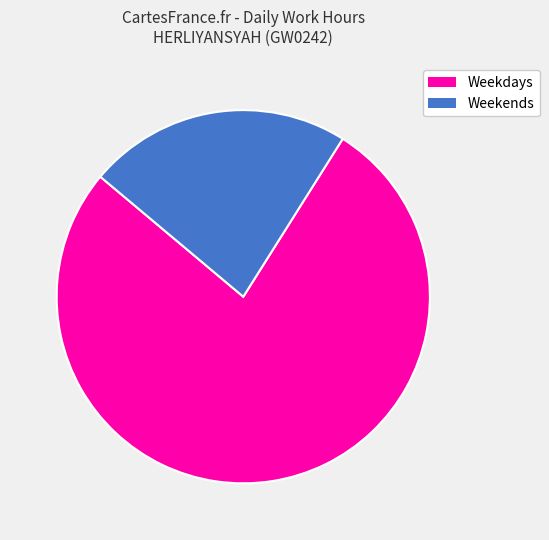

Is there a majority slice in this chart?

Yes